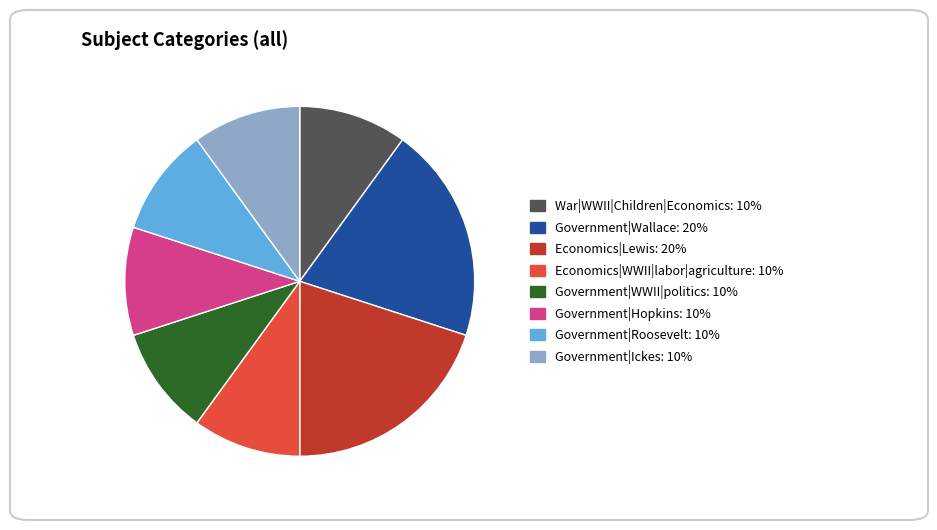

Does any single category account for the majority?

No